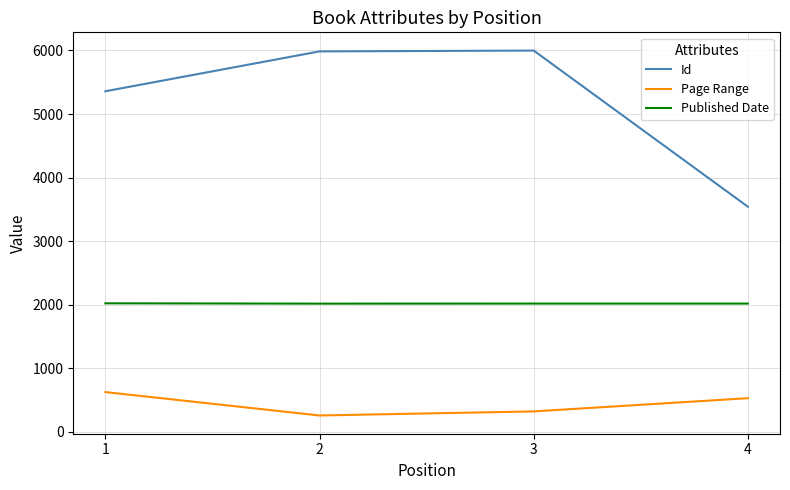

Rank the categories by Page Range value from lowest to highest.

2, 3, 4, 1